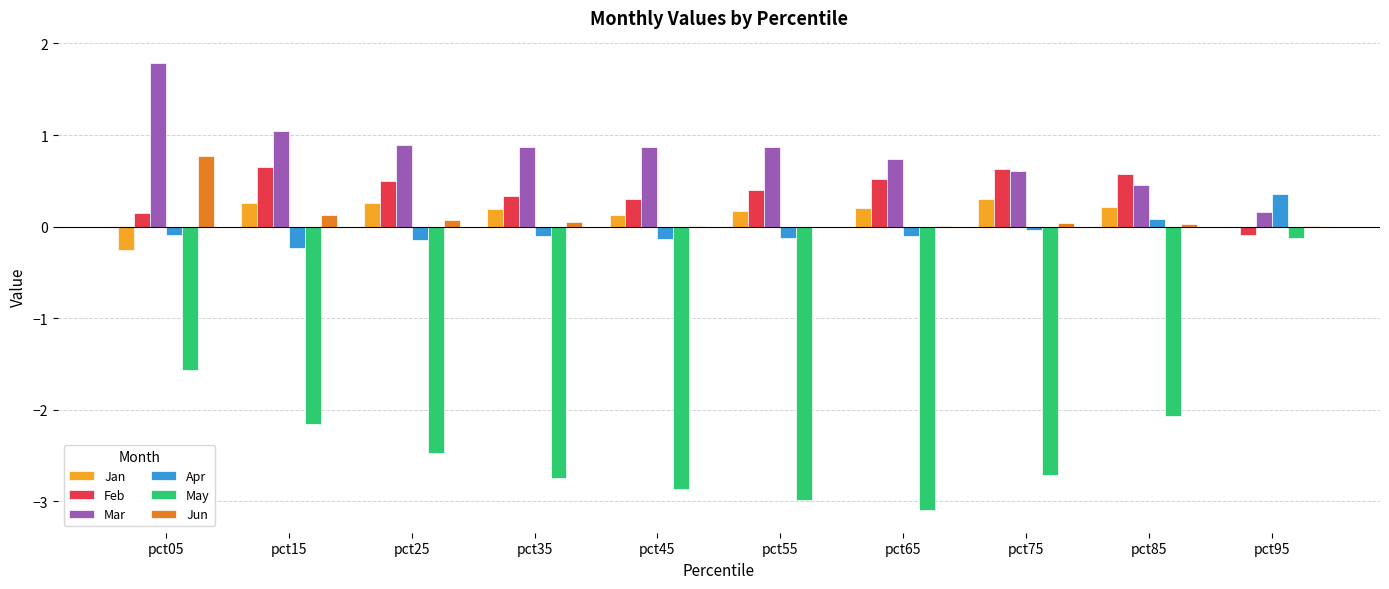

Is the value of Jan at pct55 greater than the value of Jun at pct95?

Yes